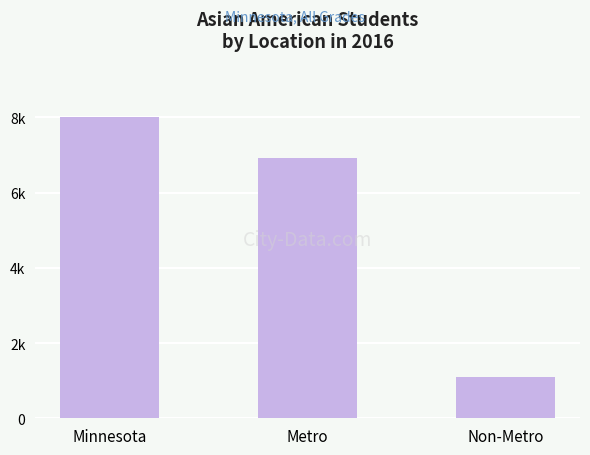

What is the difference between the second highest and minimum values?

5798